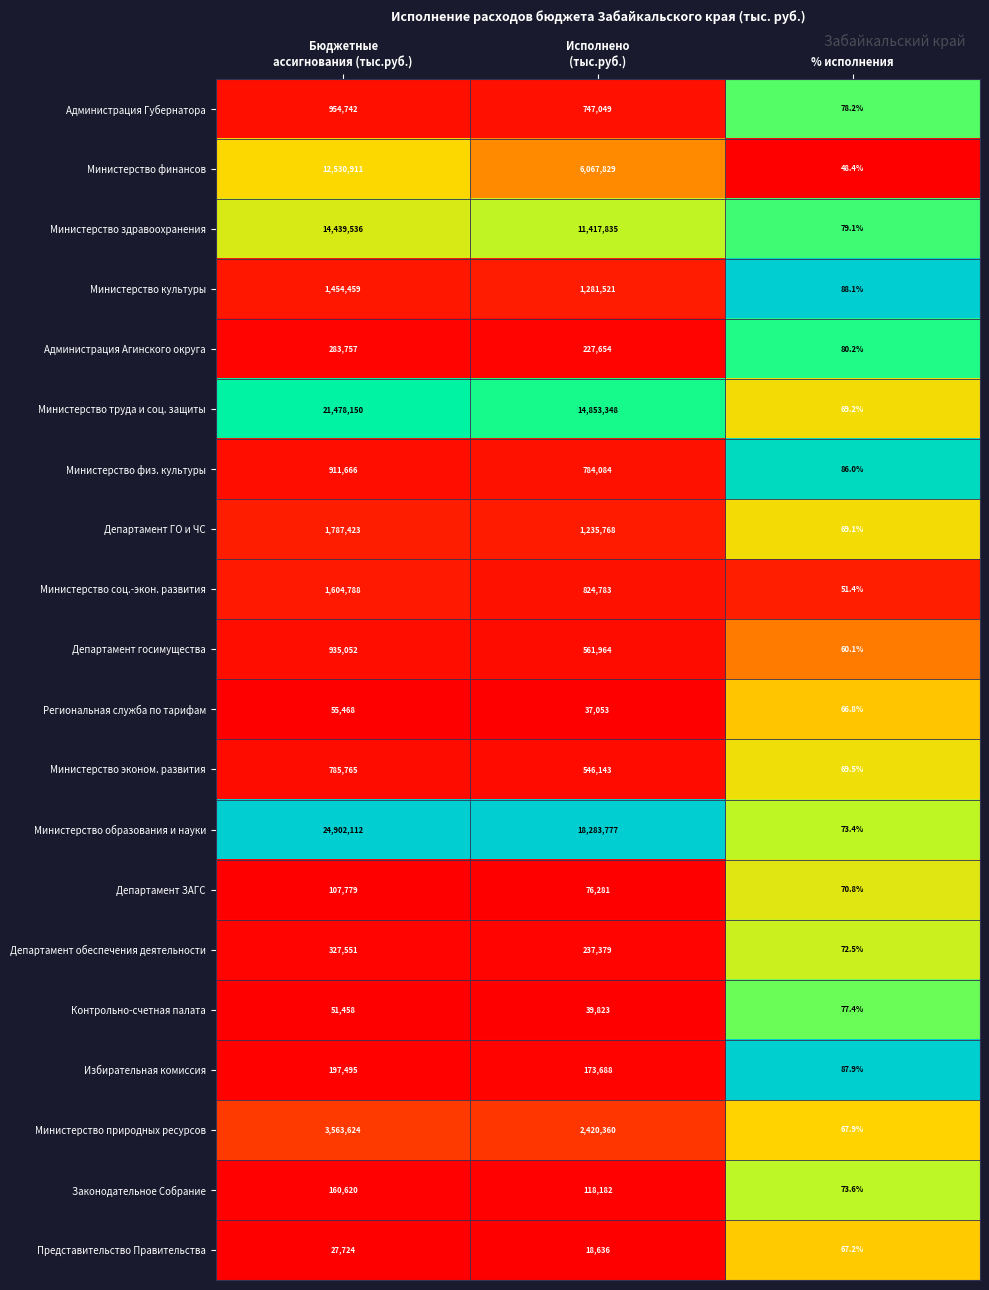

What is the sum of all Департамент госимущества values?

1497076.1